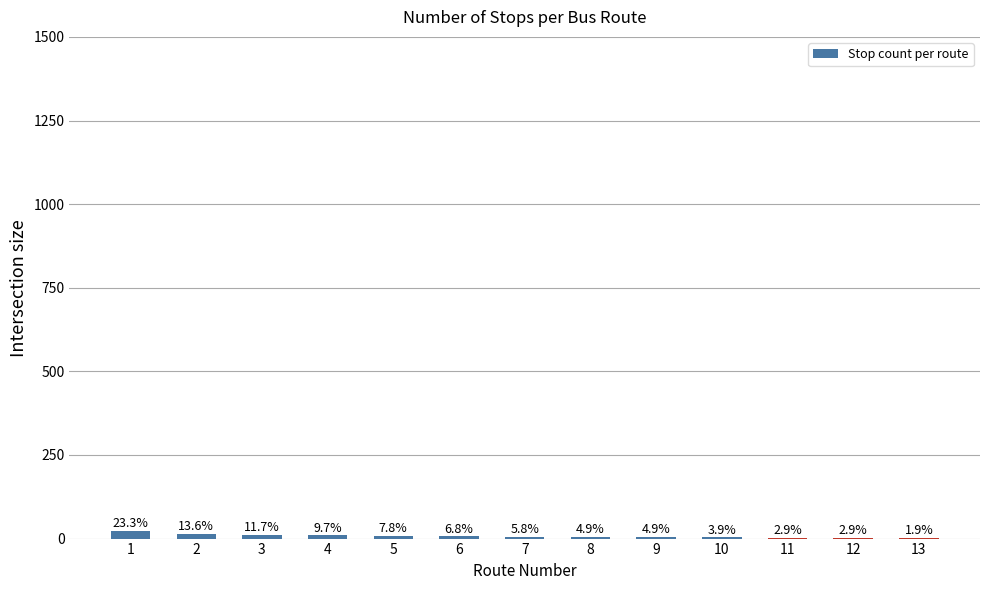

Where is the data nearest to the value 13?

2